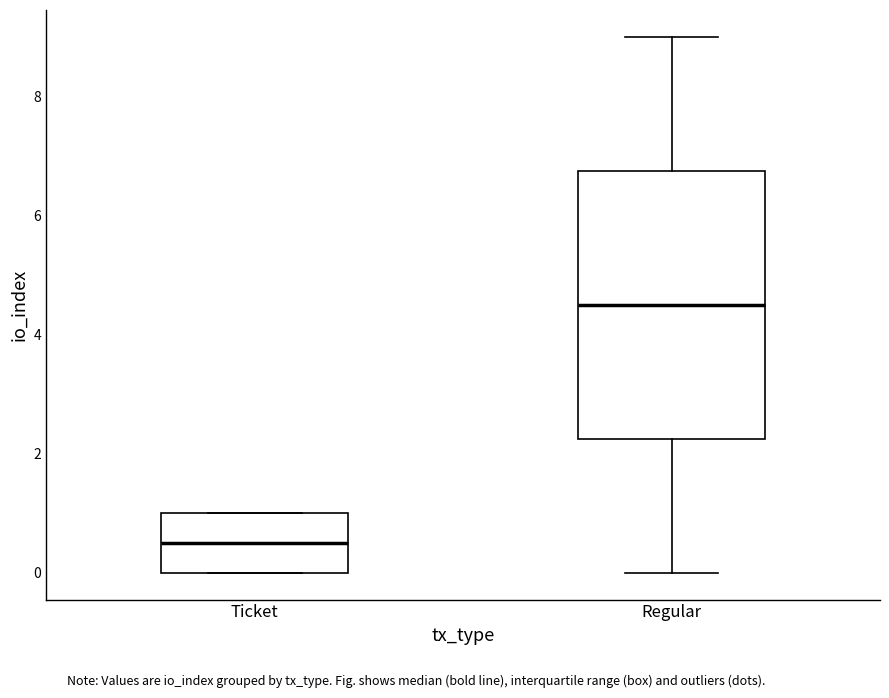

Where is the upper edge of the box for Ticket on the y-axis? The values are not printed on the chart, so give them approximately, as read against the axis.

1.0